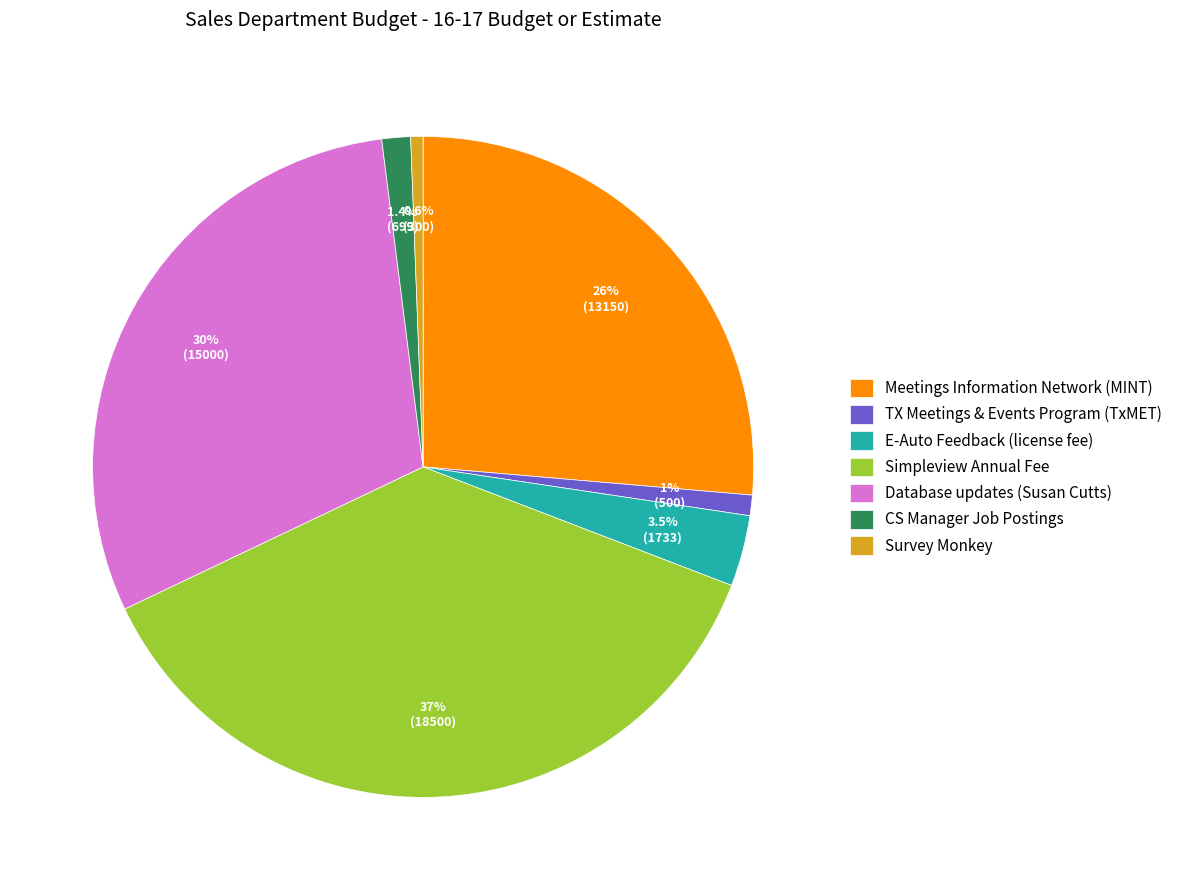

To the nearest percent, what is the difference between the largest and smallest slice percentages?

36%